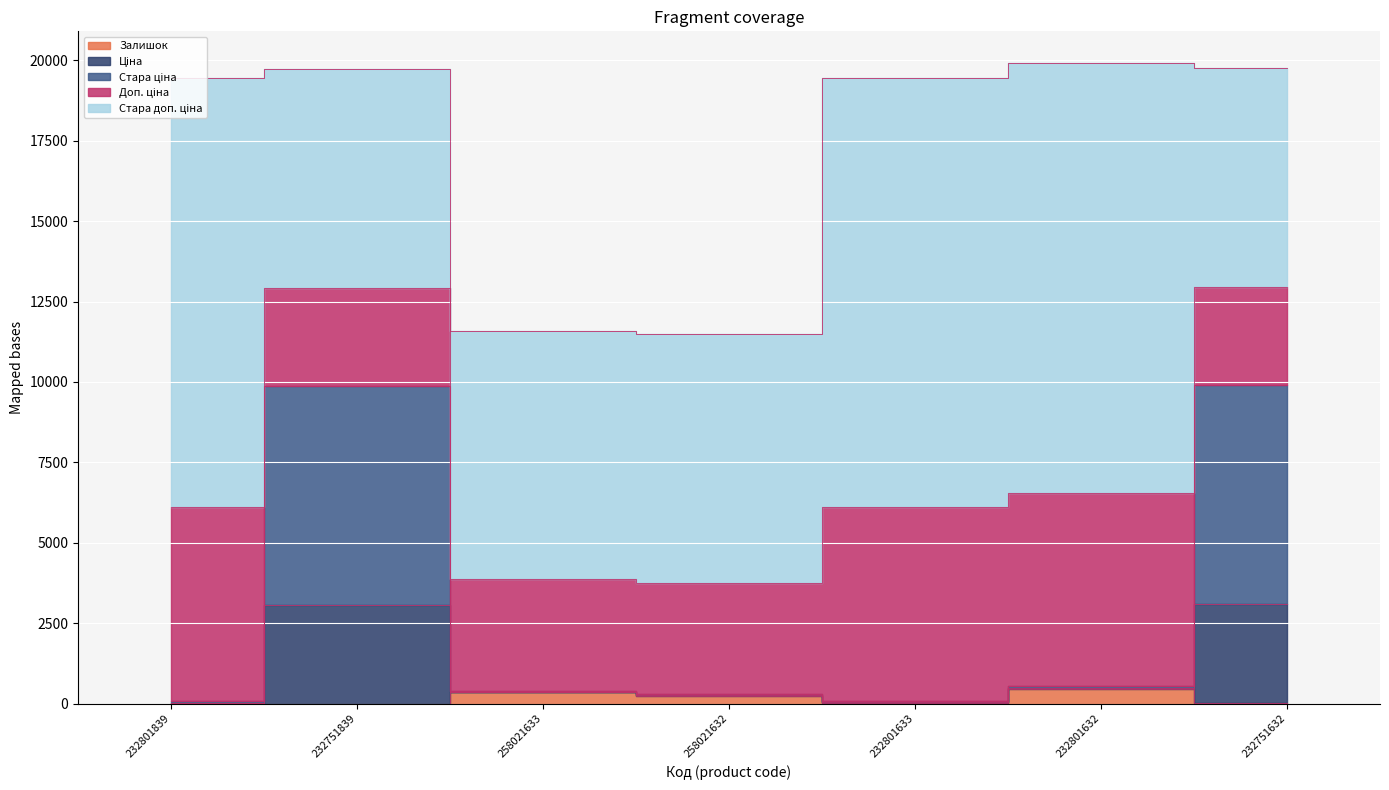

Is it true that Ціна equals 539.1 at 232801632?

True